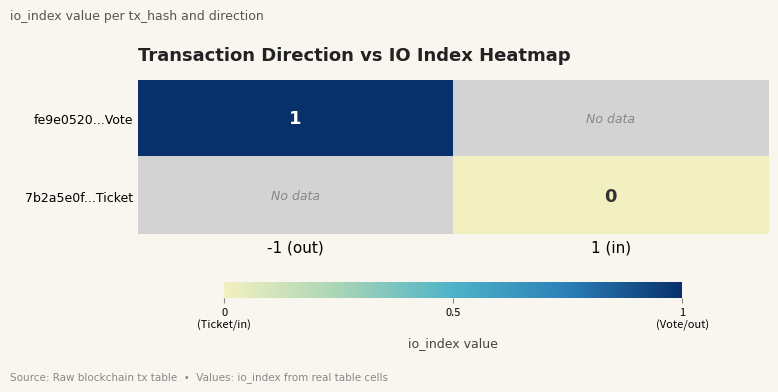

Is it true that fe9e0520...Vote equals 1 at -1 (out)?

True